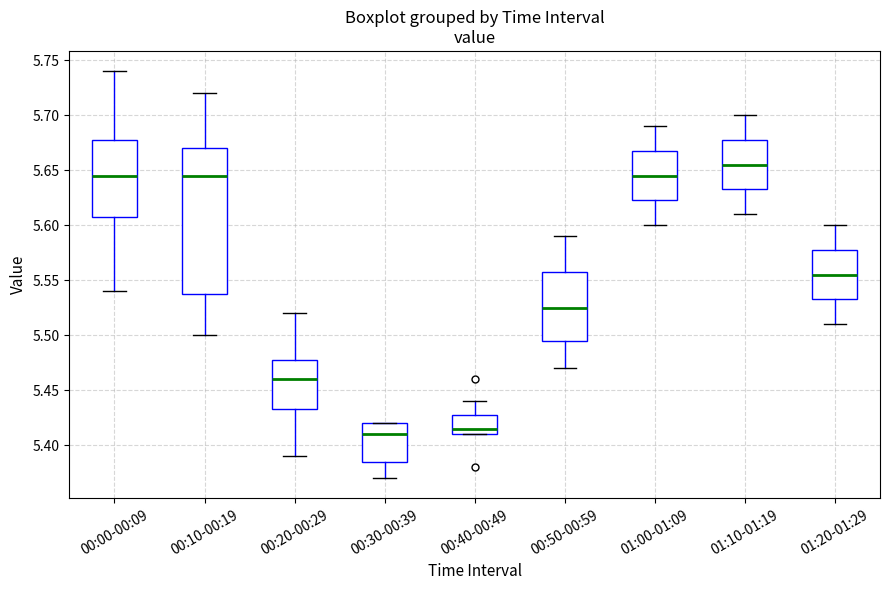

Reading left to right, transcribe this box plot: for each box, give where its median line is, the range the box spans, and where its two whiskers end, as read against the y-axis. The values are not printed on the chart, so give them approximately, as read against the axis.

00:00-00:09: median 5.645, box 5.610 to 5.680, whiskers 5.540 to 5.740
00:10-00:19: median 5.645, box 5.540 to 5.670, whiskers 5.500 to 5.720
00:20-00:29: median 5.460, box 5.435 to 5.480, whiskers 5.390 to 5.520
00:30-00:39: median 5.410, box 5.385 to 5.420, whiskers 5.370 to 5.420
00:40-00:49: median 5.415, box 5.410 to 5.430, whiskers 5.410 to 5.440
00:50-00:59: median 5.525, box 5.495 to 5.560, whiskers 5.470 to 5.590
01:00-01:09: median 5.645, box 5.625 to 5.670, whiskers 5.600 to 5.690
01:10-01:19: median 5.655, box 5.635 to 5.680, whiskers 5.610 to 5.700
01:20-01:29: median 5.555, box 5.535 to 5.580, whiskers 5.510 to 5.600